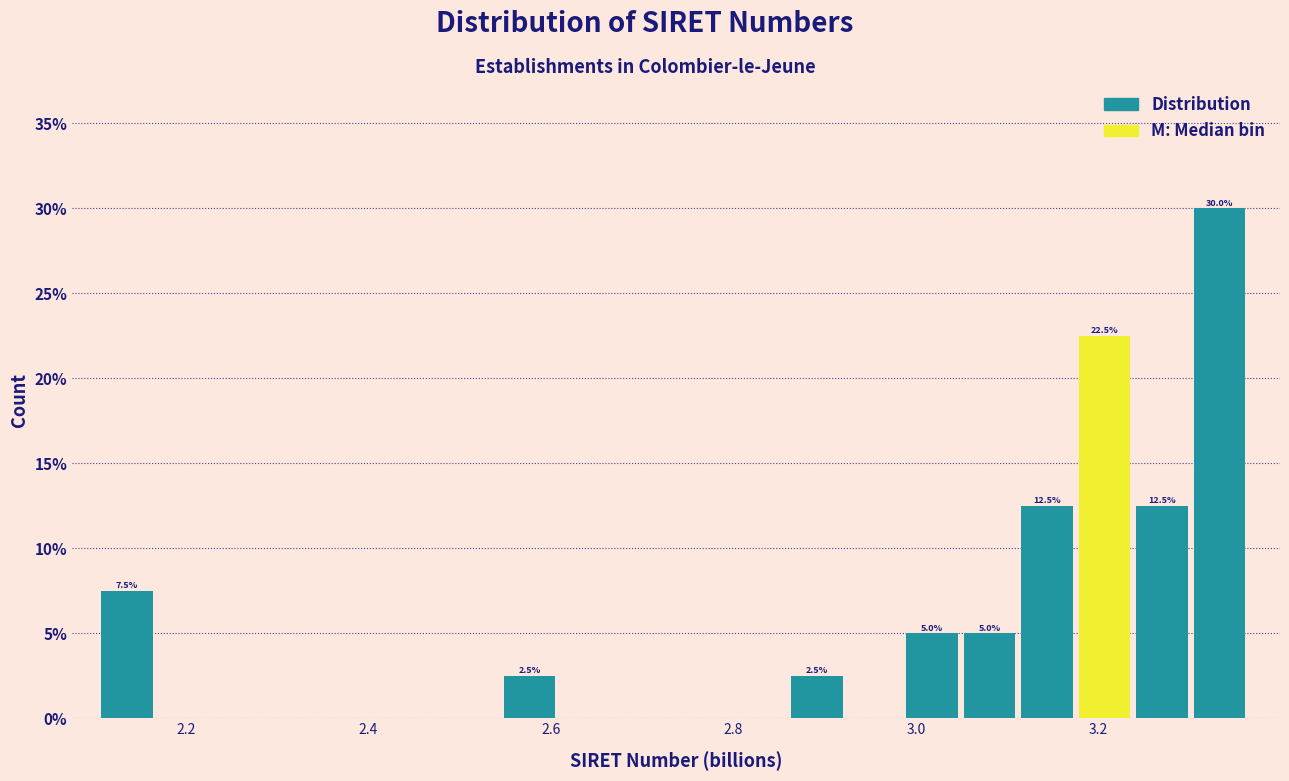

Read against the x-axis, roughly where is the centre of the tallest bar?

3.34